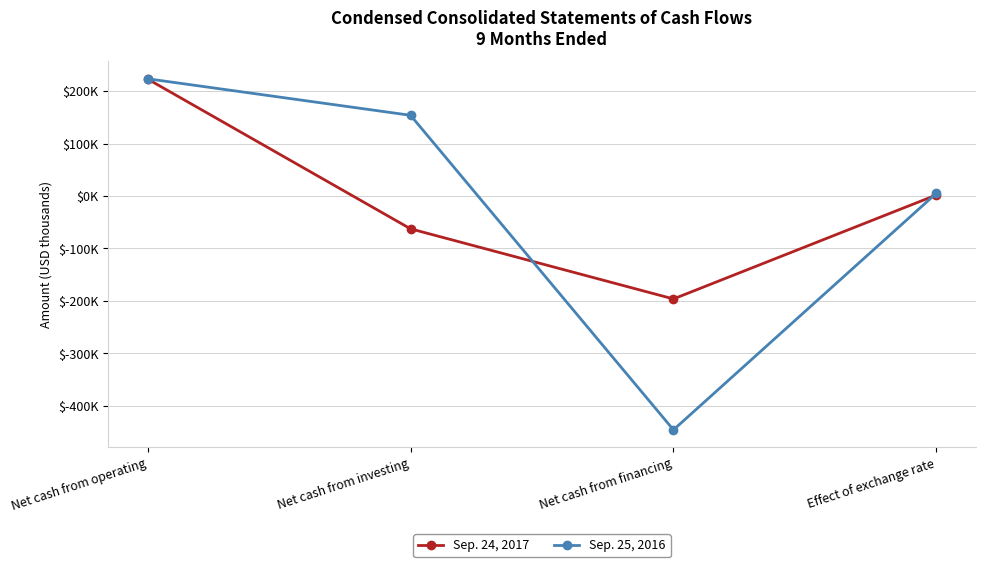

Which series ends up on top after the final intersection of Sep. 25, 2016 and Sep. 24, 2017?

Sep. 25, 2016